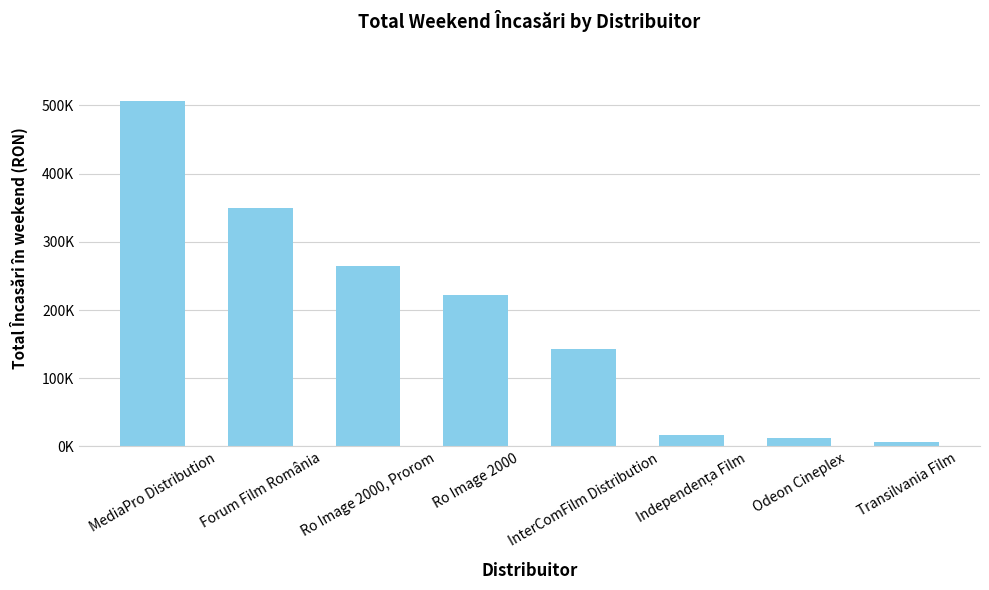

Are the bars horizontal?

No